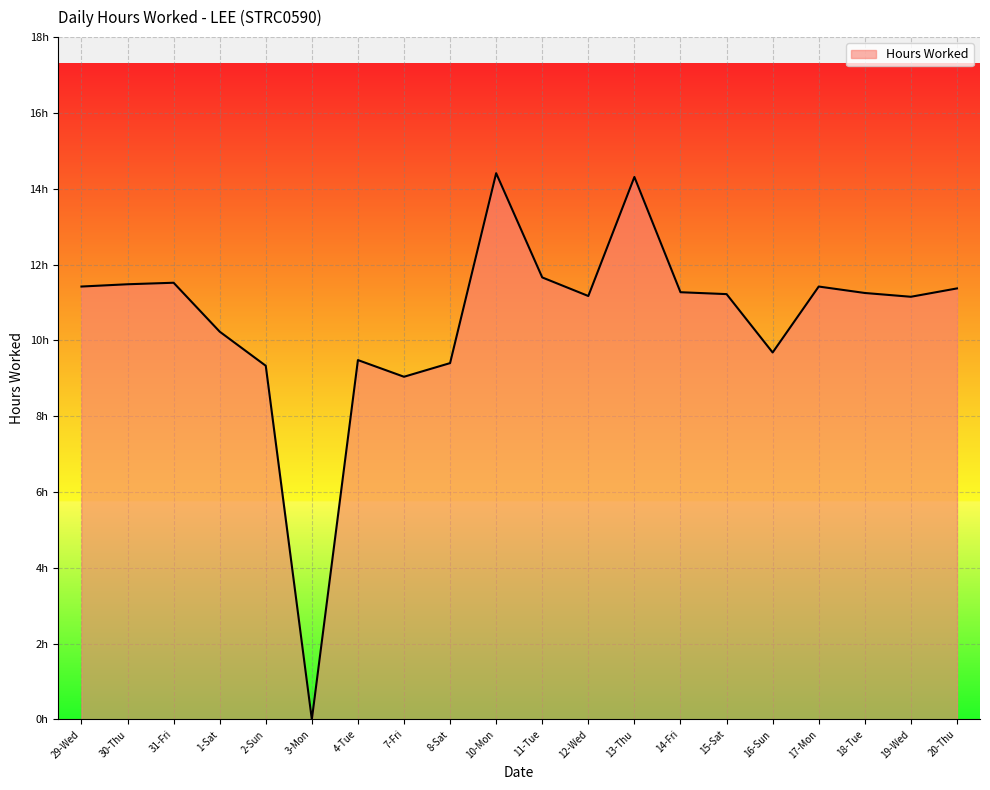

Reading left to right, list all the values displayed in this chart.

11.4	11.5	11.5	10.2	9.3	0.0	9.5	9.0	9.4	14.4	11.7	11.2	14.3	11.3	11.2	9.7	11.4	11.2	11.2	11.4